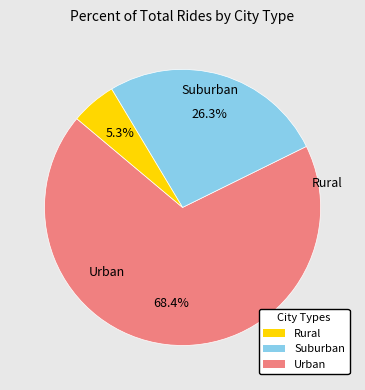

Is there any slice that represents more than half of the pie?

Yes